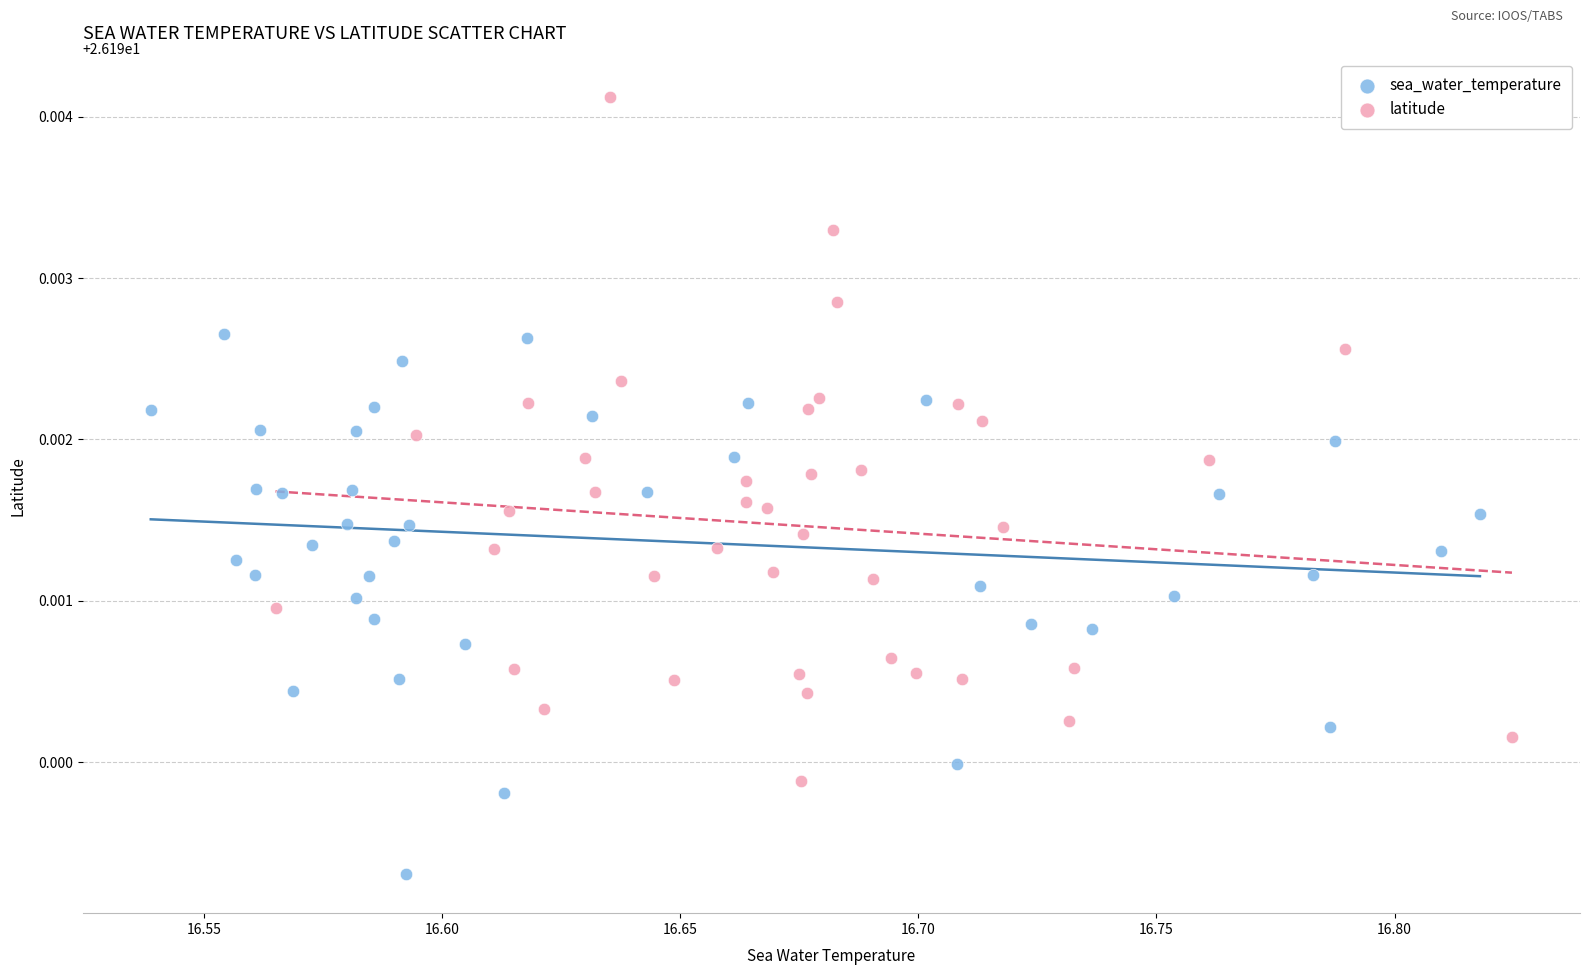

What are all the series names shown in the legend?

sea_water_temperature, latitude